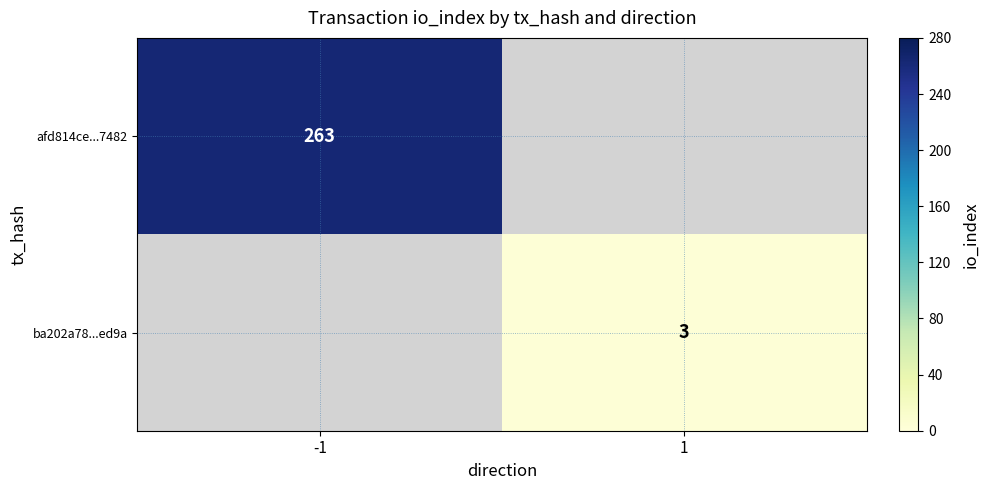

The ba202a78...ed9a series shows 3 at 1. True or false?

True